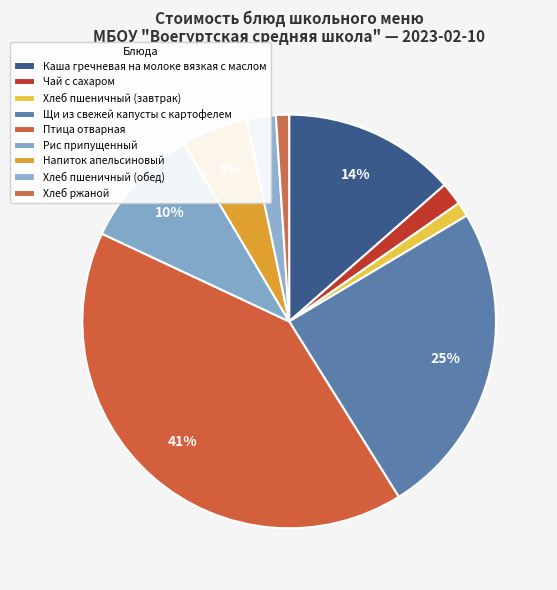

Does Рис припущенный represent more than half of the total?

No